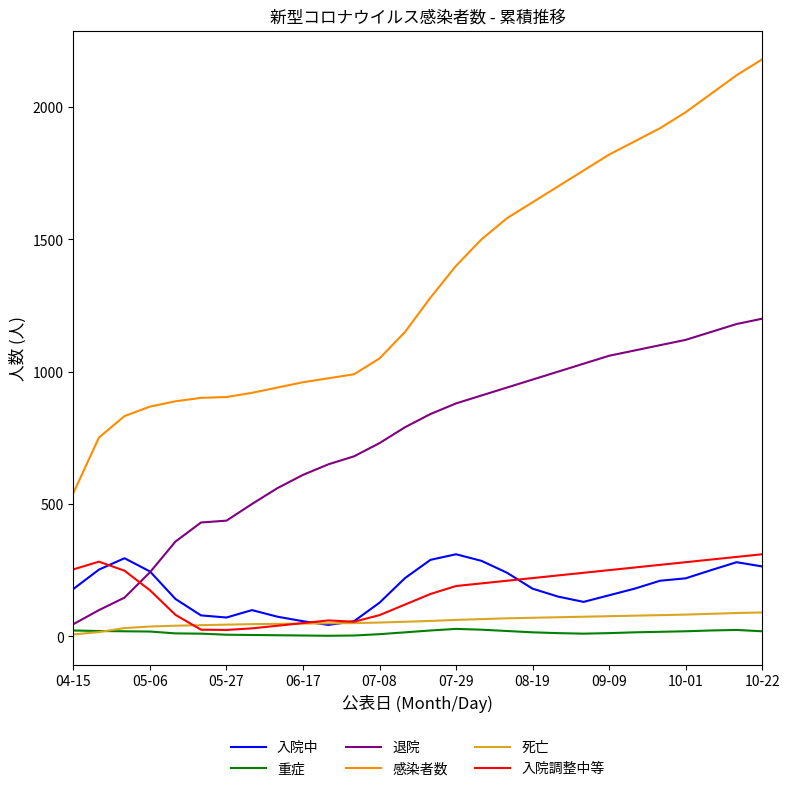

How many times do 入院調整中等 and 退院 cross each other?

1